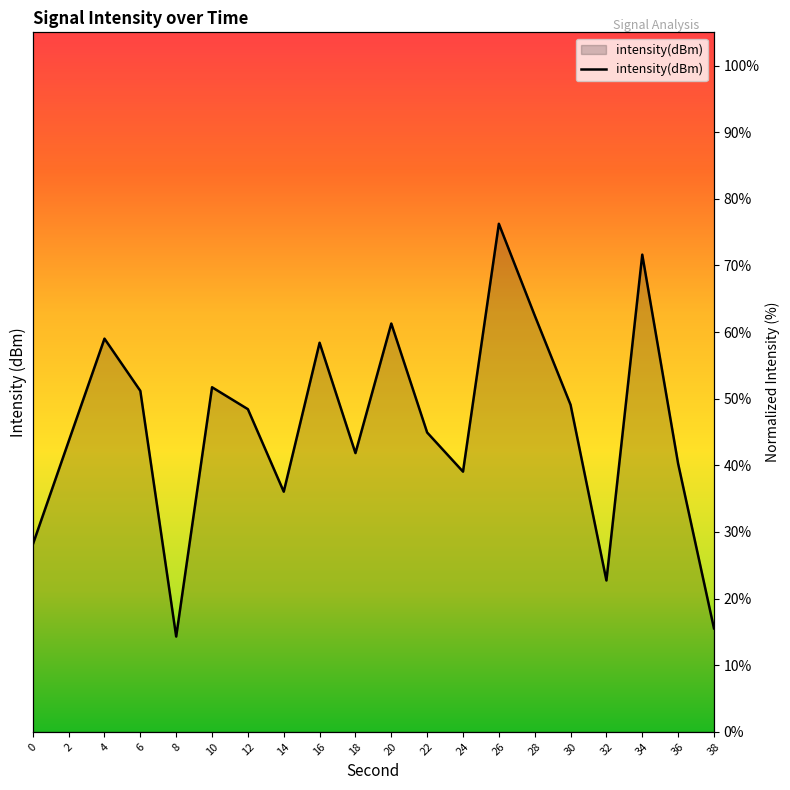

Rank the categories by value from highest to lowest.

26, 34, 28, 20, 4, 16, 10, 6, 30, 12, 22, 2, 18, 36, 24, 14, 0, 32, 38, 8